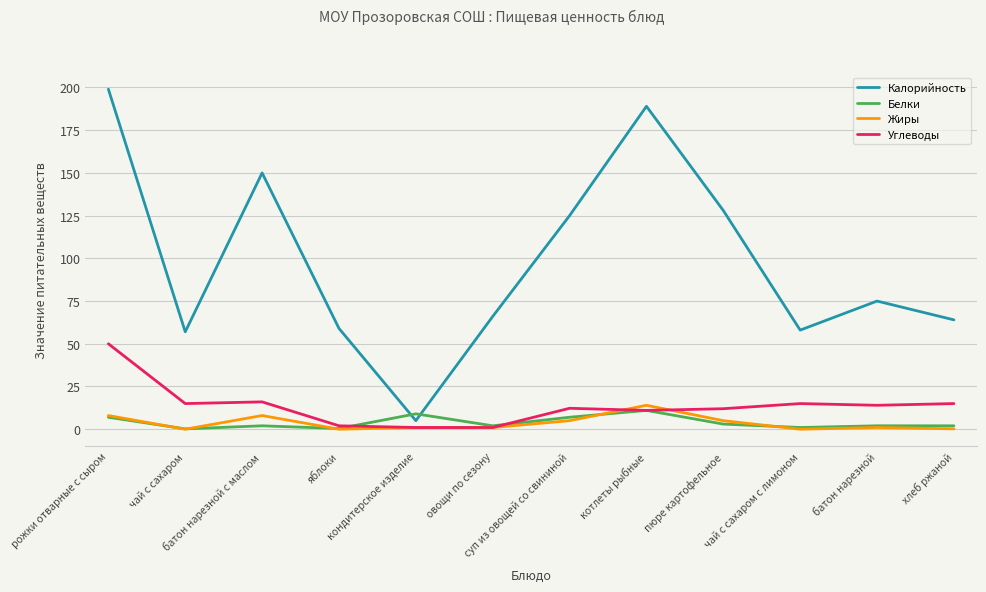

What is the sum of all Белки values?

46.6